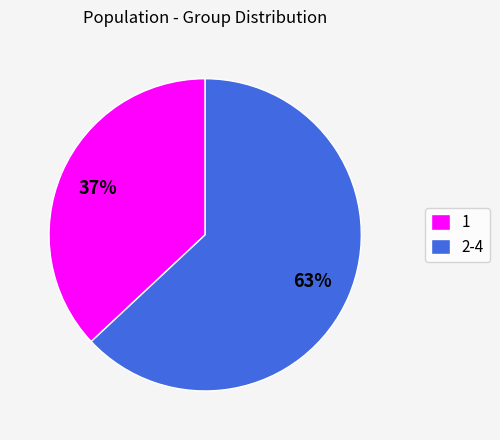

Approximately how many times larger is the value at 1 compared to 2-4?

0.6